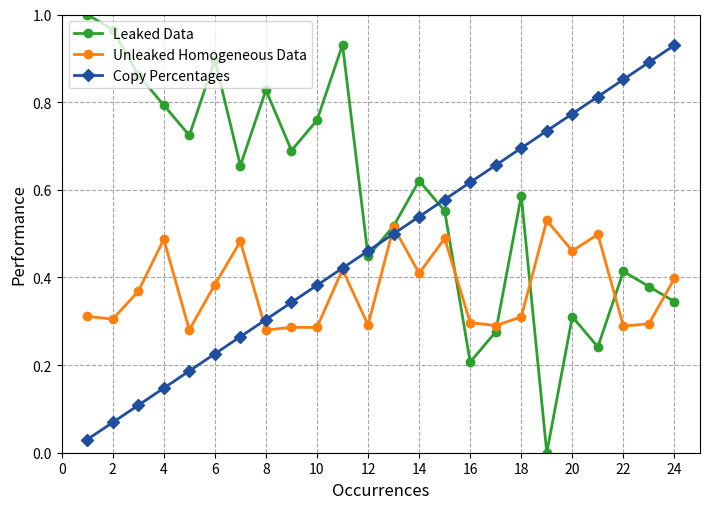

Which series has the largest total across all categories?

Leaked Data